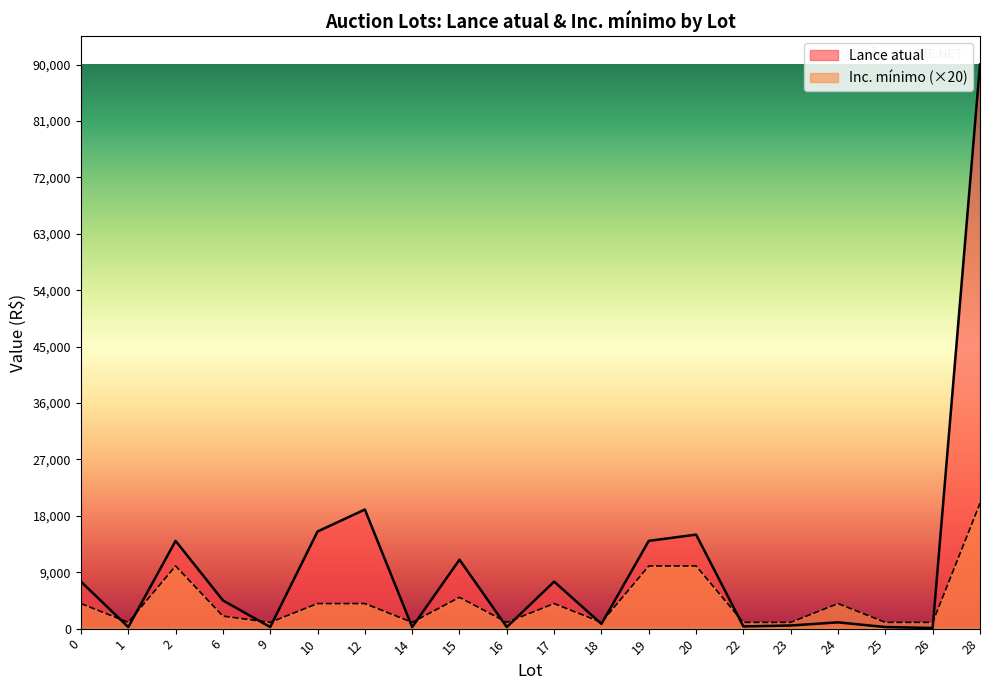

Reading left to right, list all the values displayed in this chart.

Lance atual: 0=7500	1=250	2=14000	6=4500	9=250	10=15500	12=19000	14=250	15=11000	16=250	17=7500	18=750	19=14000	20=15000	22=350	23=500	24=1000	25=250	26=100	28=90000
Inc. mínimo: 0=4000	1=1000	2=10000	6=2000	9=1000	10=4000	12=4000	14=1000	15=5000	16=1000	17=4000	18=1000	19=10000	20=10000	22=1000	23=1000	24=4000	25=1000	26=1000	28=20000